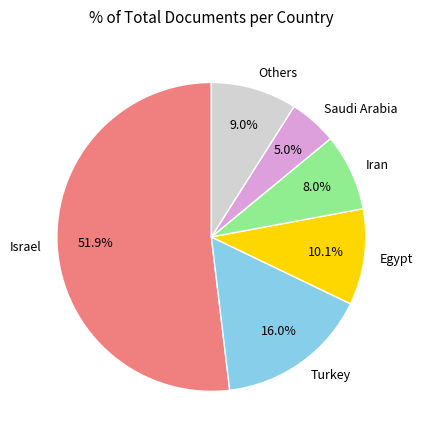

Do Saudi Arabia and Others together represent more than half of the pie?

No